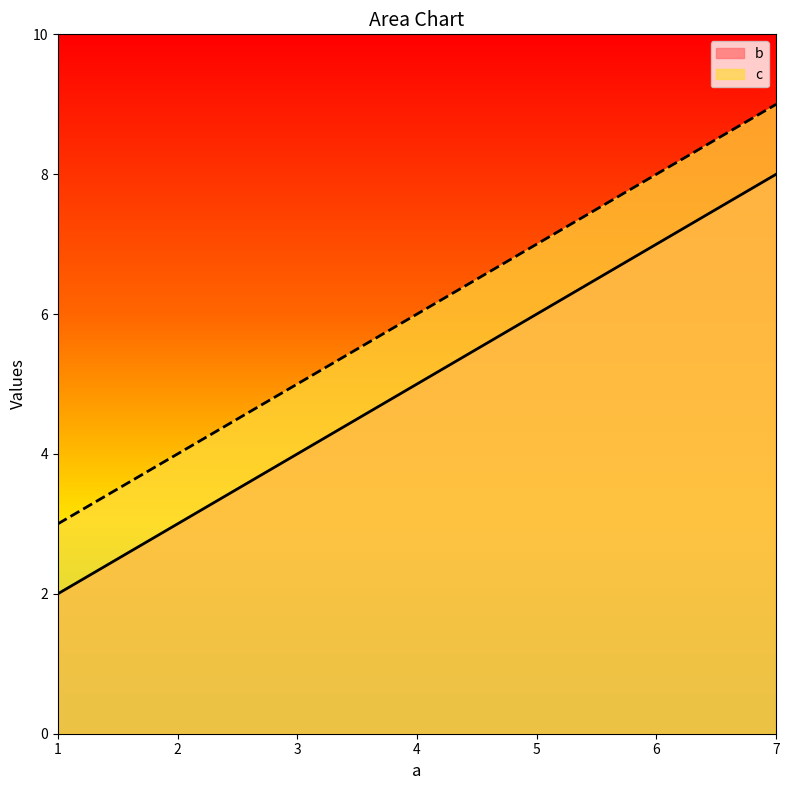

Read the c value at 4.

6